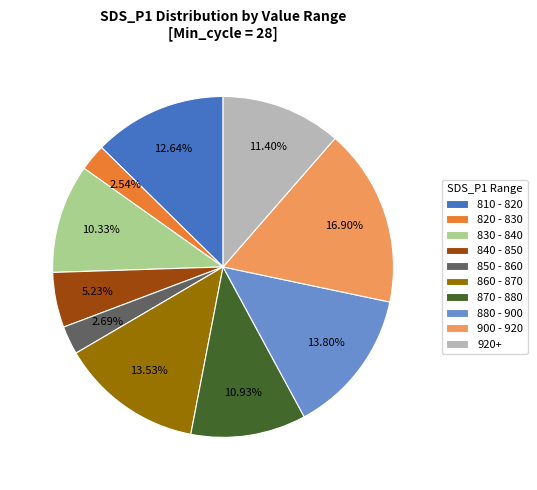

How many slices are in this pie chart?

10